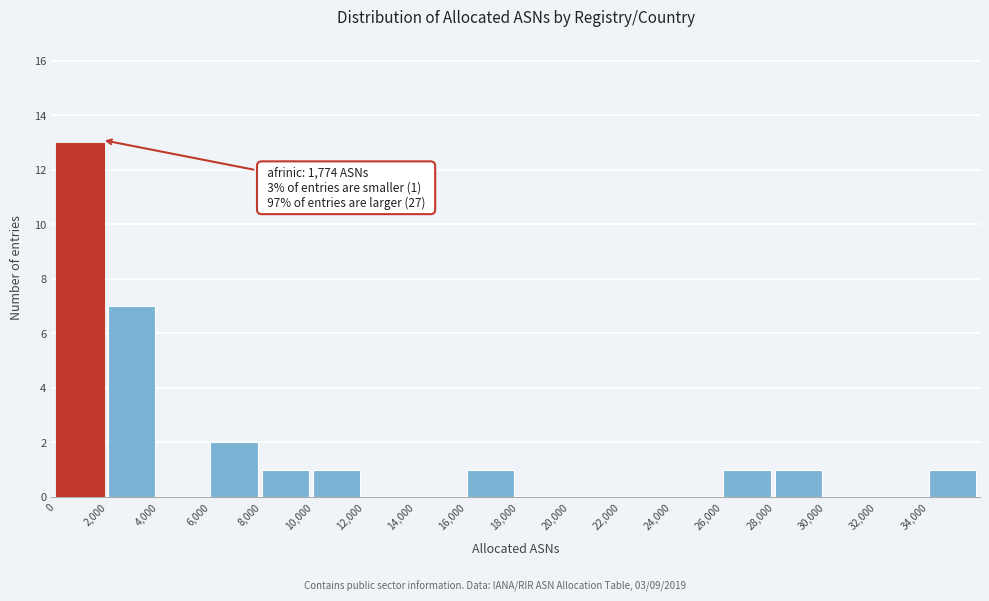

Over which range of the x-axis is the bar tallest?

0 to 2000